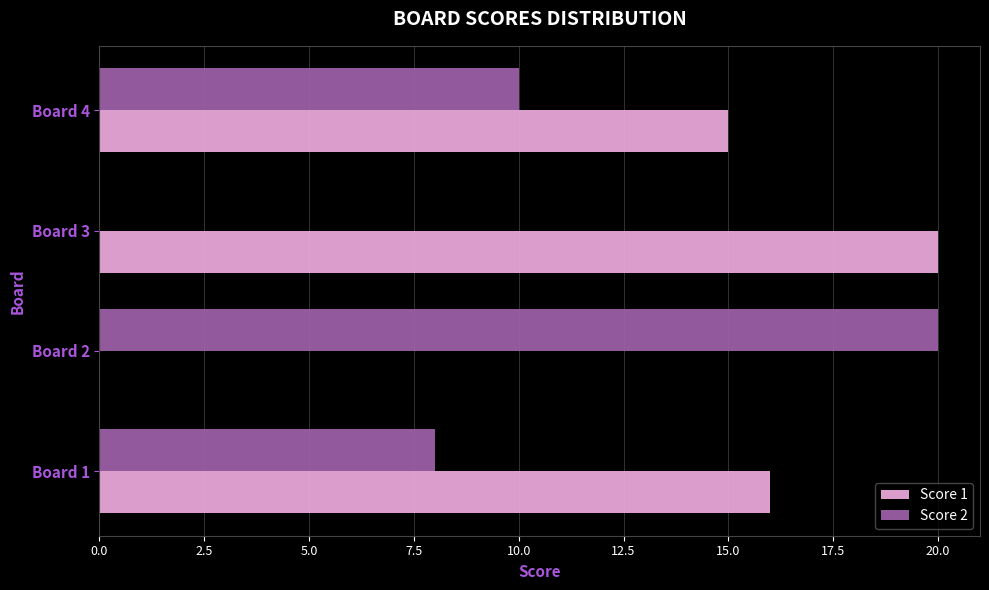

At which label is Score 2 closest to 10?

Board 4